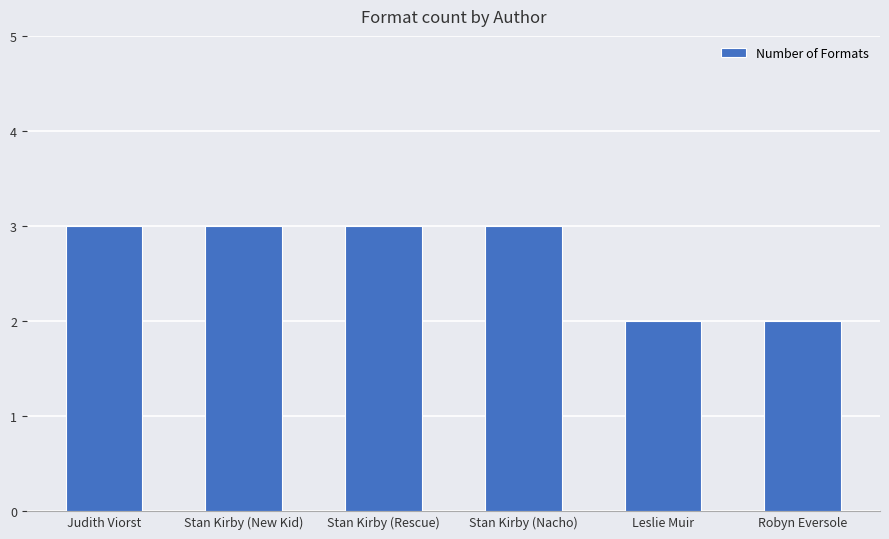

What is the difference between the values at Robyn Eversole and Stan Kirby (New Kid)?

1